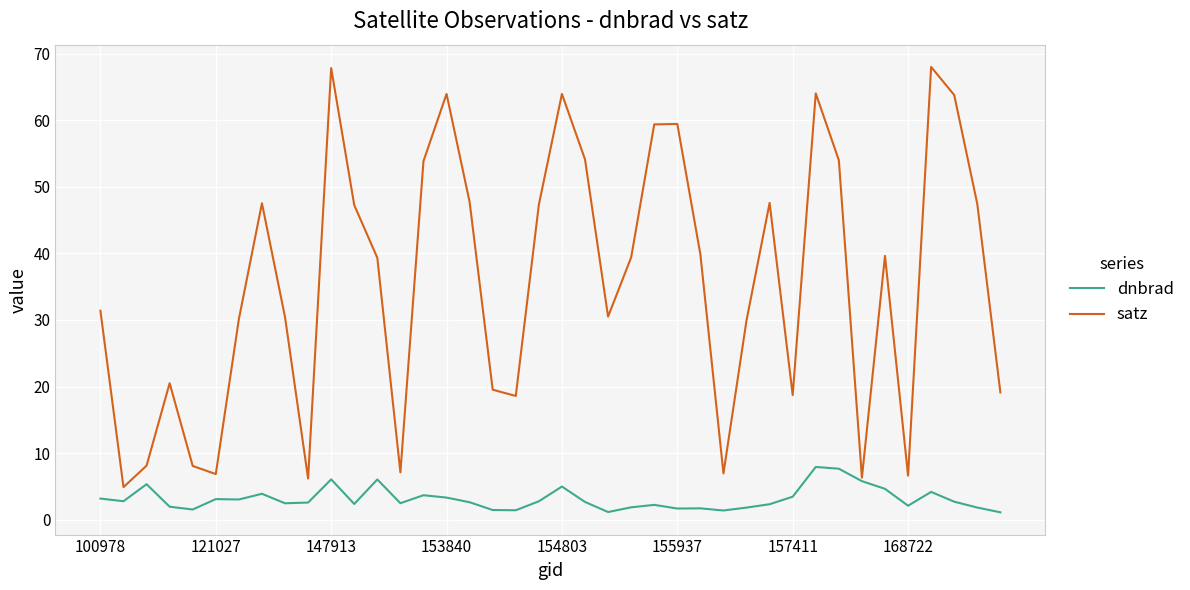

Which series has the widest spread of values?

satz